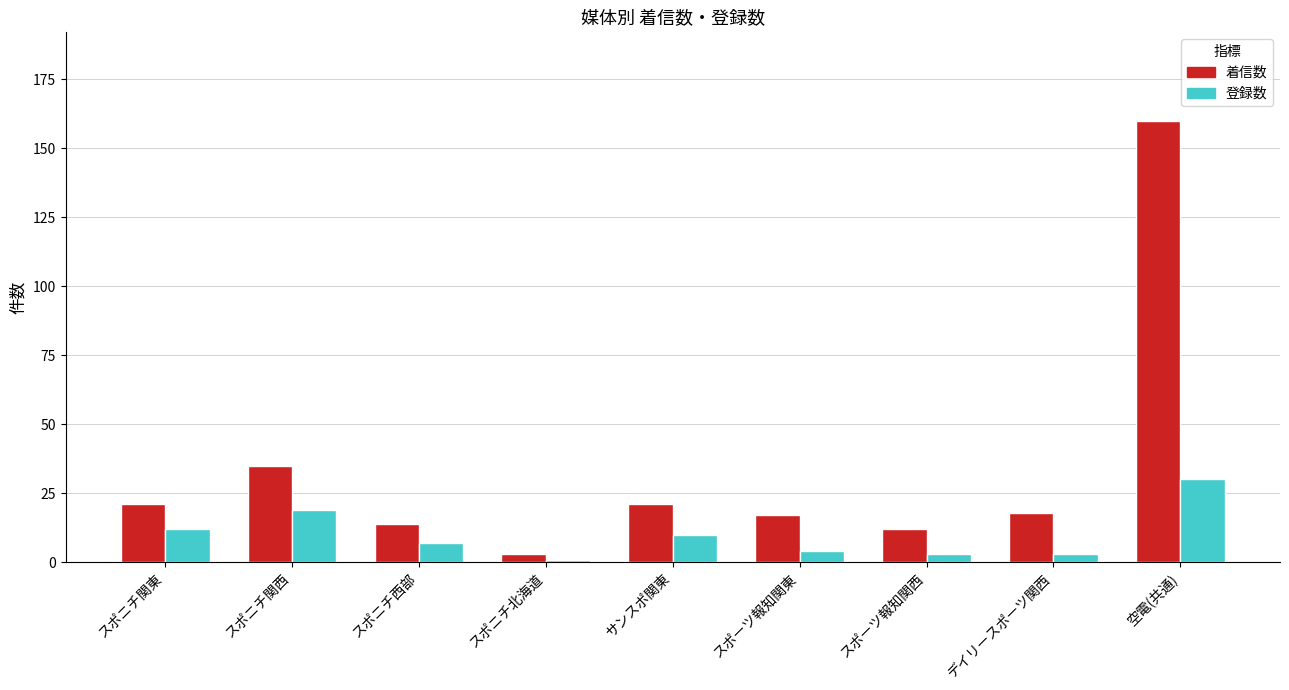

How many distinct data groups are displayed?

2